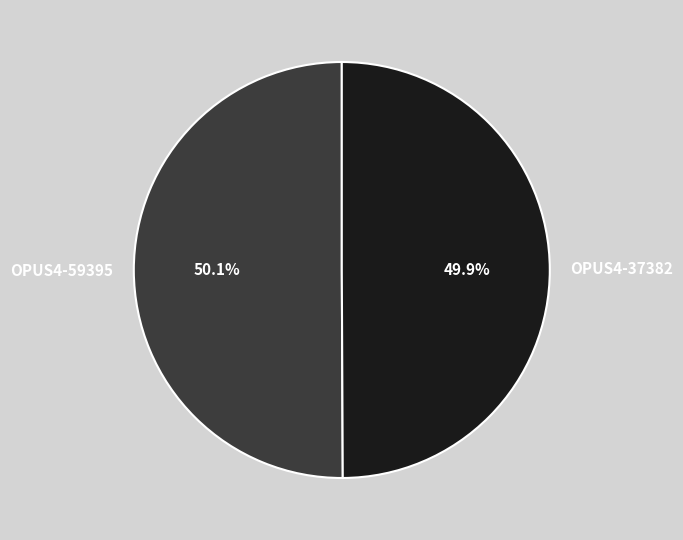

Approximately how many times larger is the value at OPUS4-59395 compared to OPUS4-37382?

1.0